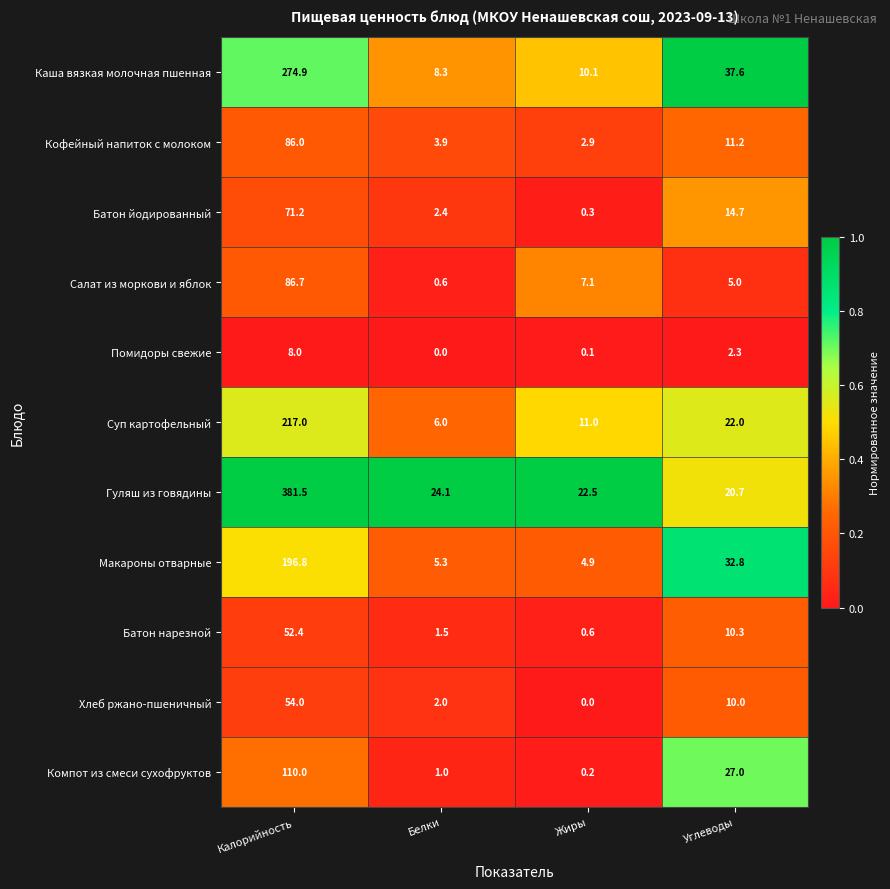

At which label is Батон йодированный closest to 35?

Углеводы